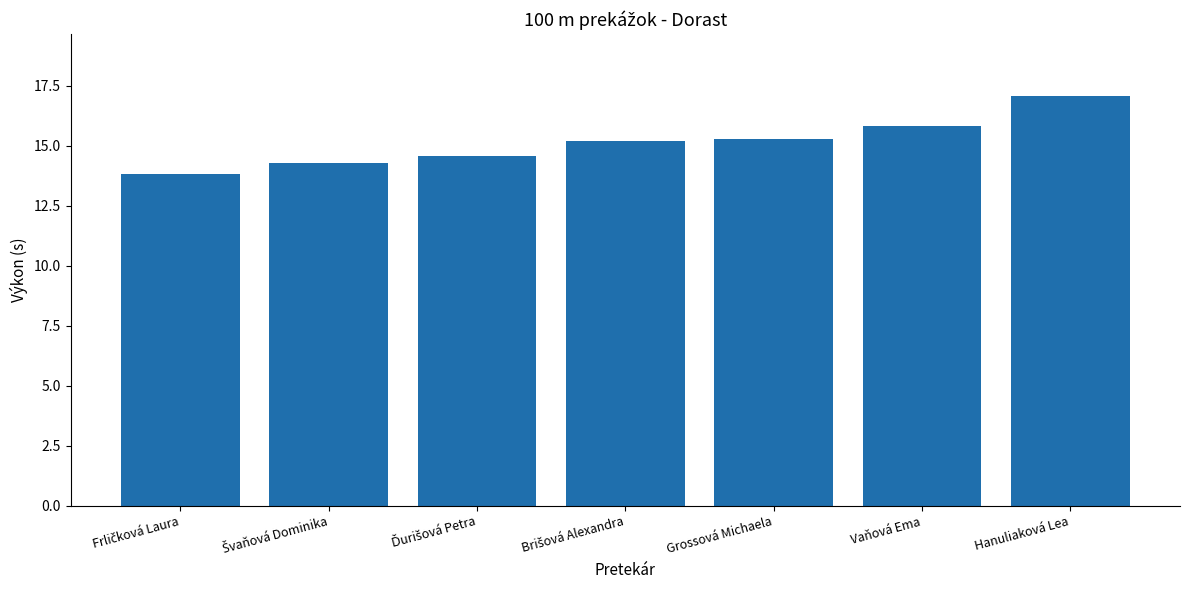

True or false: the data shows 15.8 at Vaňová Ema.

True